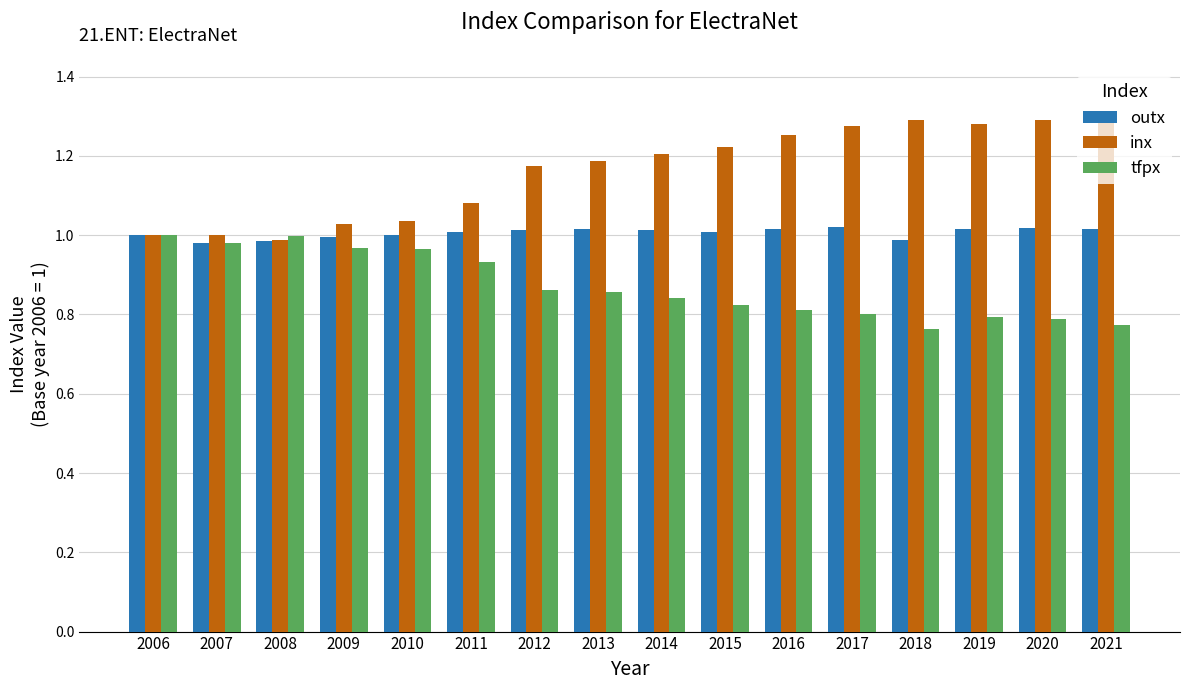

At 2014, list the series in order from largest to smallest.

inx, outx, tfpx